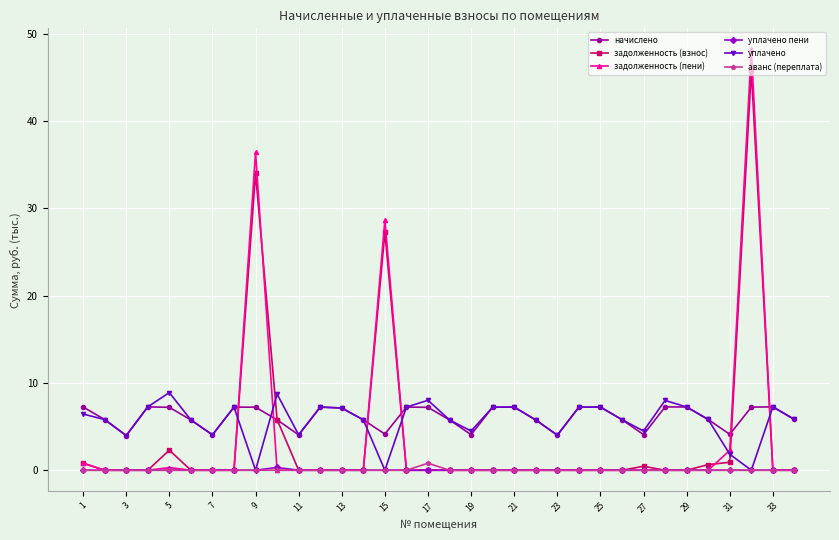

What is the greatest value displayed?

48.2